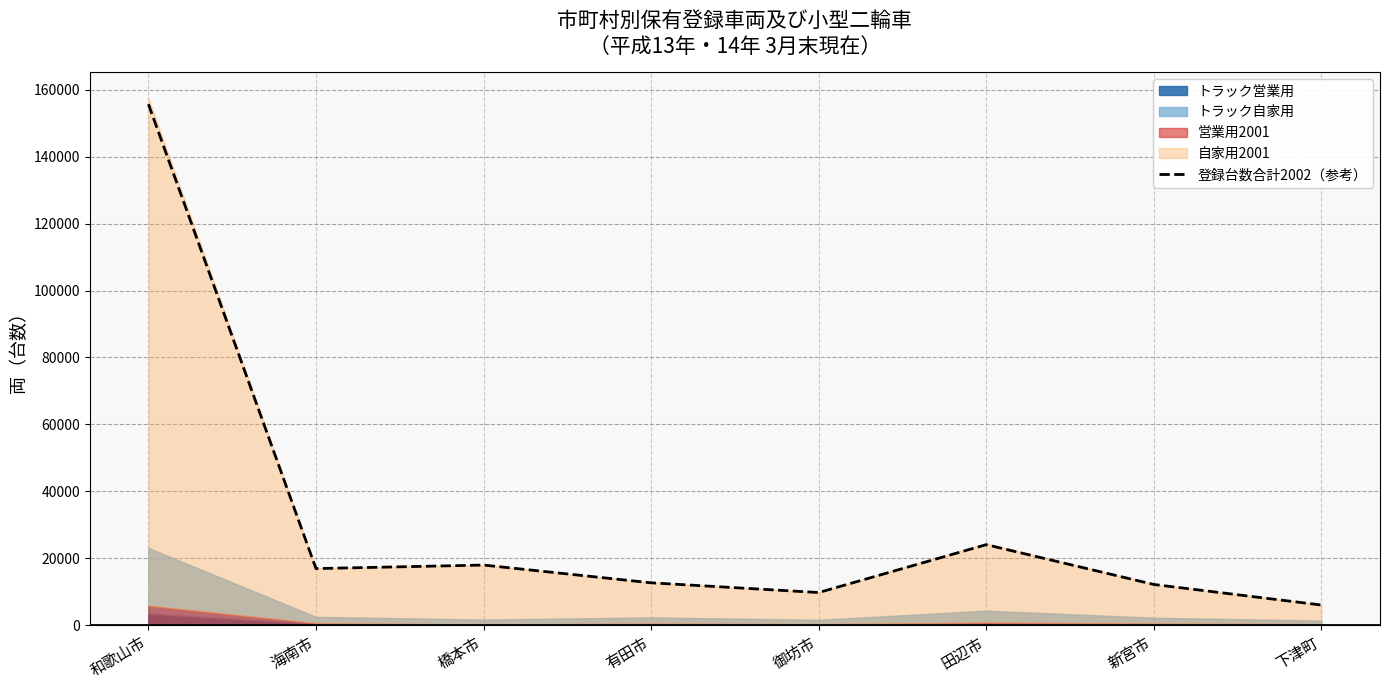

What is the label of the 7th point from the left?

新宮市